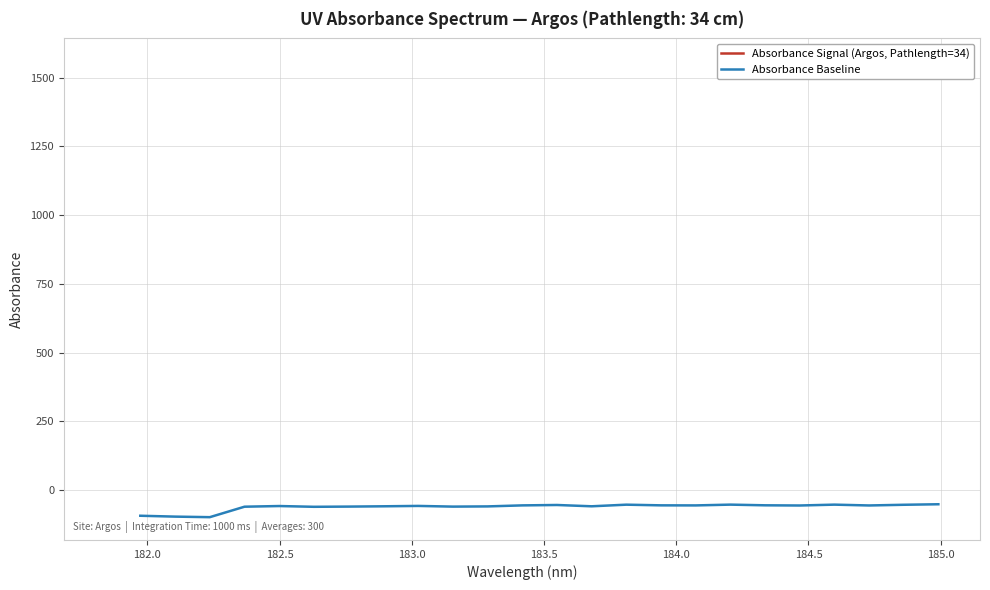

Reading left to right, transcribe all the data shown in this chart.

-92.9	-96.1	-98.1	-60.0	-57.6	-60.4	-59.7	-58.6	-57.2	-59.7	-59.0	-55.3	-53.8	-58.6	-52.7	-55.1	-55.4	-52.5	-55.0	-55.7	-52.5	-55.5	-53.0	-51.1